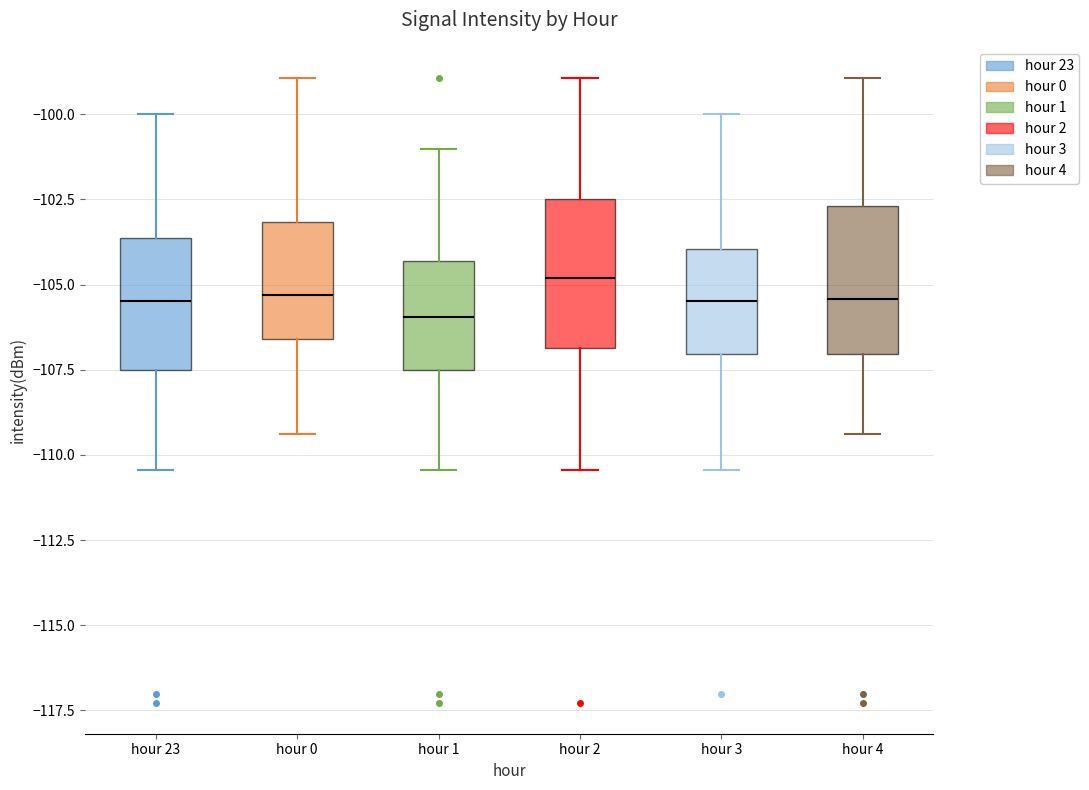

Reading left to right, transcribe this box plot: for each box, give where its median line is, the range the box spans, and where its two whiskers end, as read against the y-axis. The values are not printed on the chart, so give them approximately, as read against the axis.

hour 23: median -105.5, box -107.5 to -103.5, whiskers -110.5 to -100.0
hour 0: median -105.5, box -106.5 to -103.0, whiskers -109.5 to -99.0
hour 1: median -106.0, box -107.5 to -104.5, whiskers -110.5 to -101.0
hour 2: median -105.0, box -107.0 to -102.5, whiskers -110.5 to -99.0
hour 3: median -105.5, box -107.0 to -104.0, whiskers -110.5 to -100.0
hour 4: median -105.5, box -107.0 to -102.5, whiskers -109.5 to -99.0